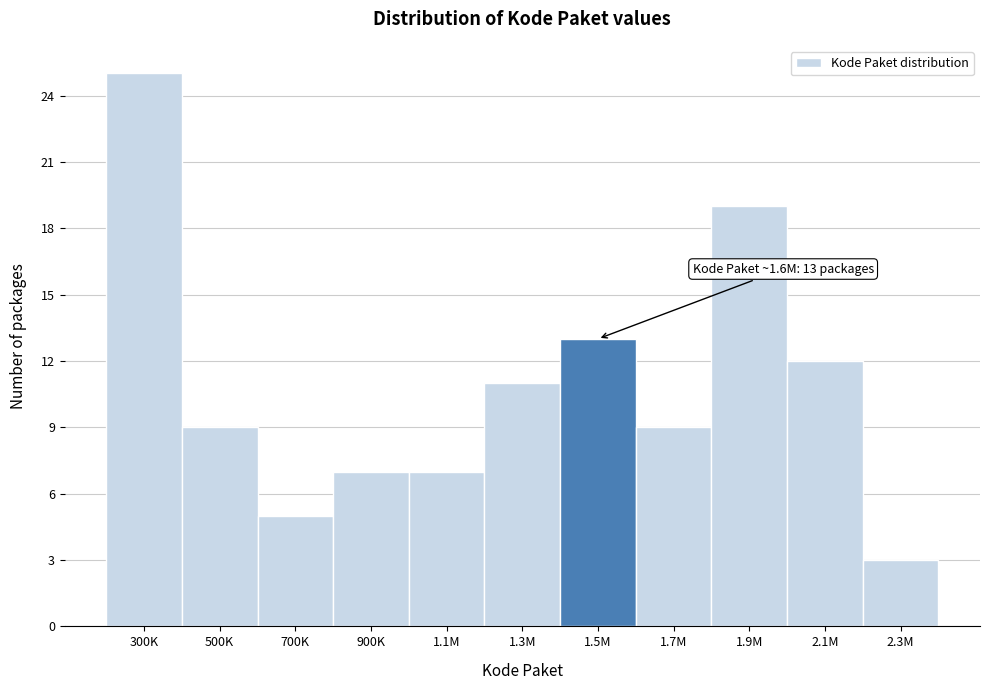

Reading right to left, transcribe all the data shown in this chart.

2.3M=3	2.1M=12	1.9M=19	1.7M=9	1.5M=13	1.3M=11	1.1M=7	900K=7	700K=5	500K=9	300K=25